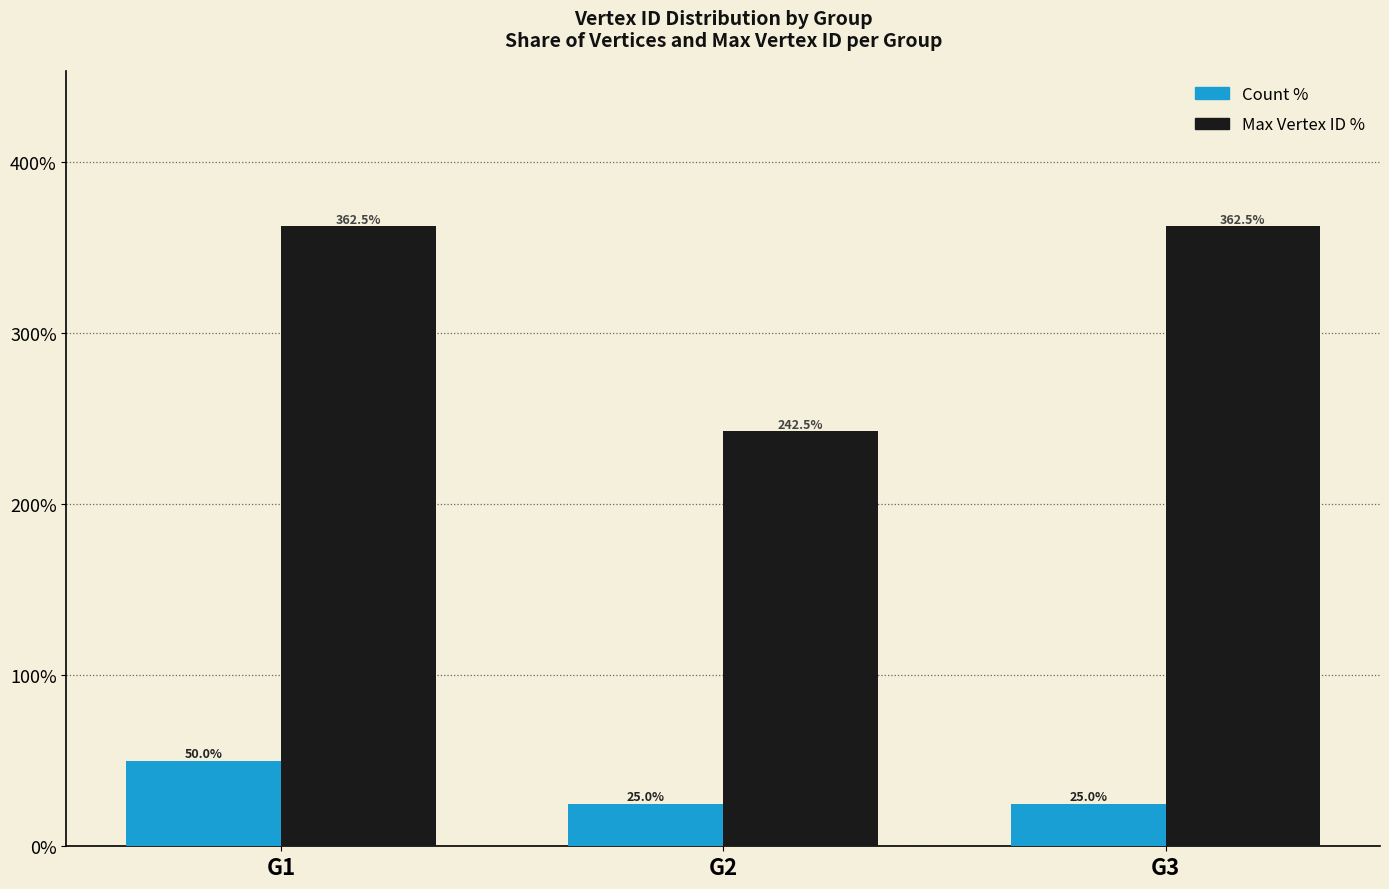

What is the minimum value for Count %?

25.0